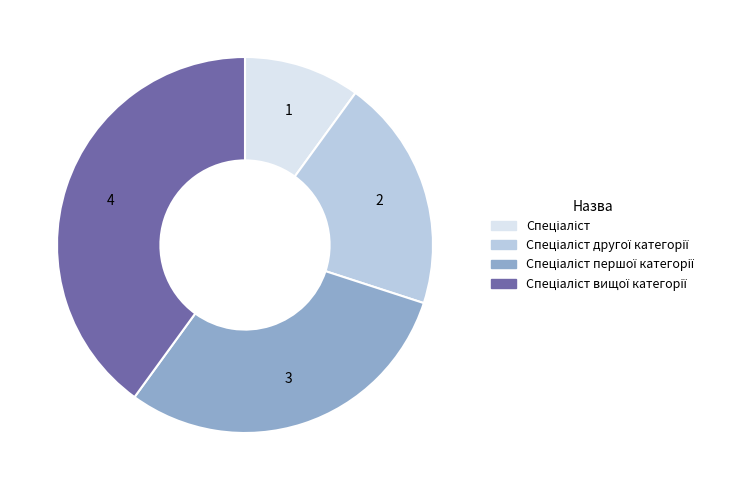

Is there a majority slice in this chart?

No